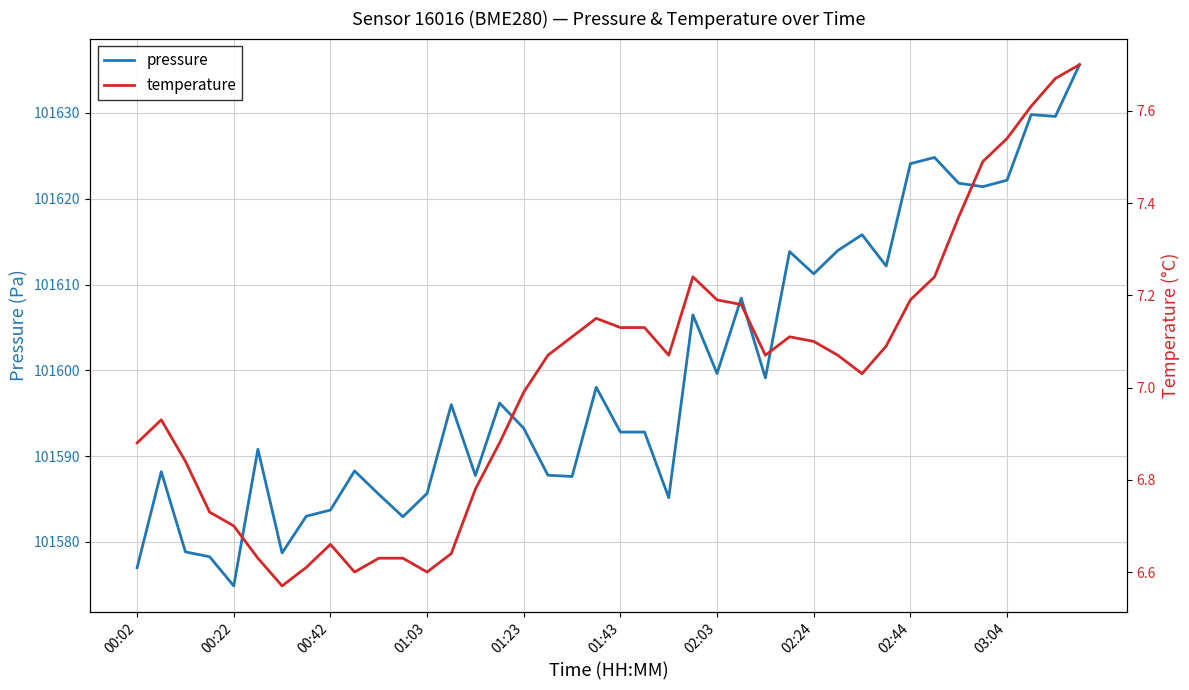

The value of pressure at 00:42 is 36314.4. True or false?

False